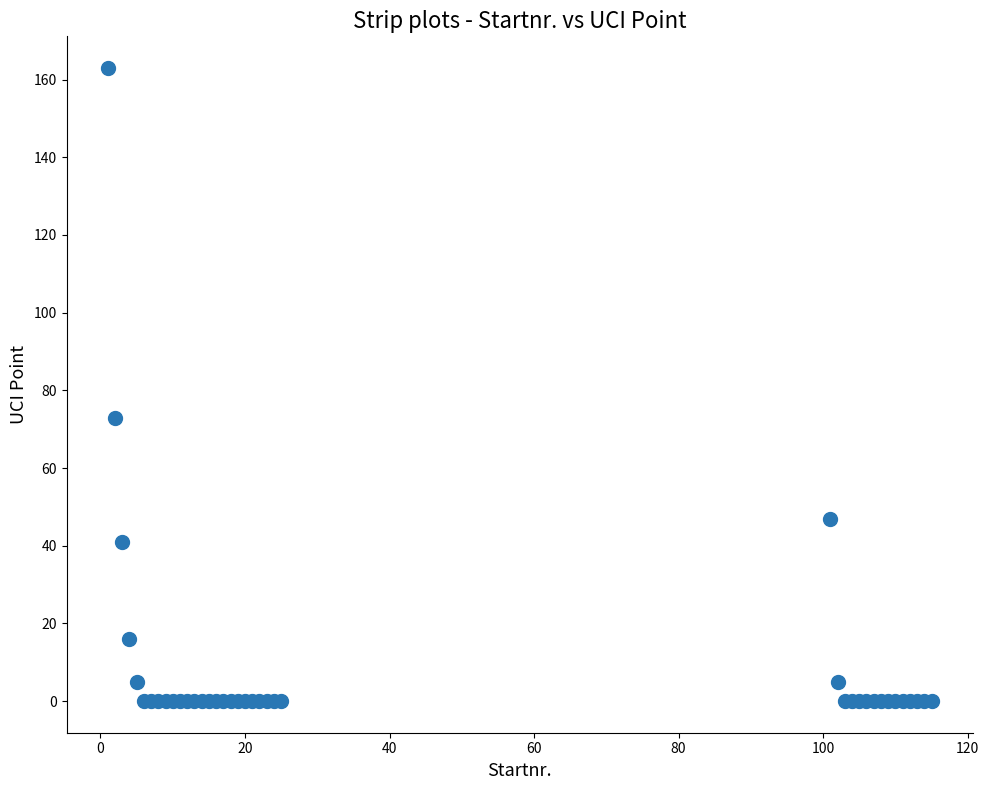

What Y value in the scatter plot is closest to 81?

73